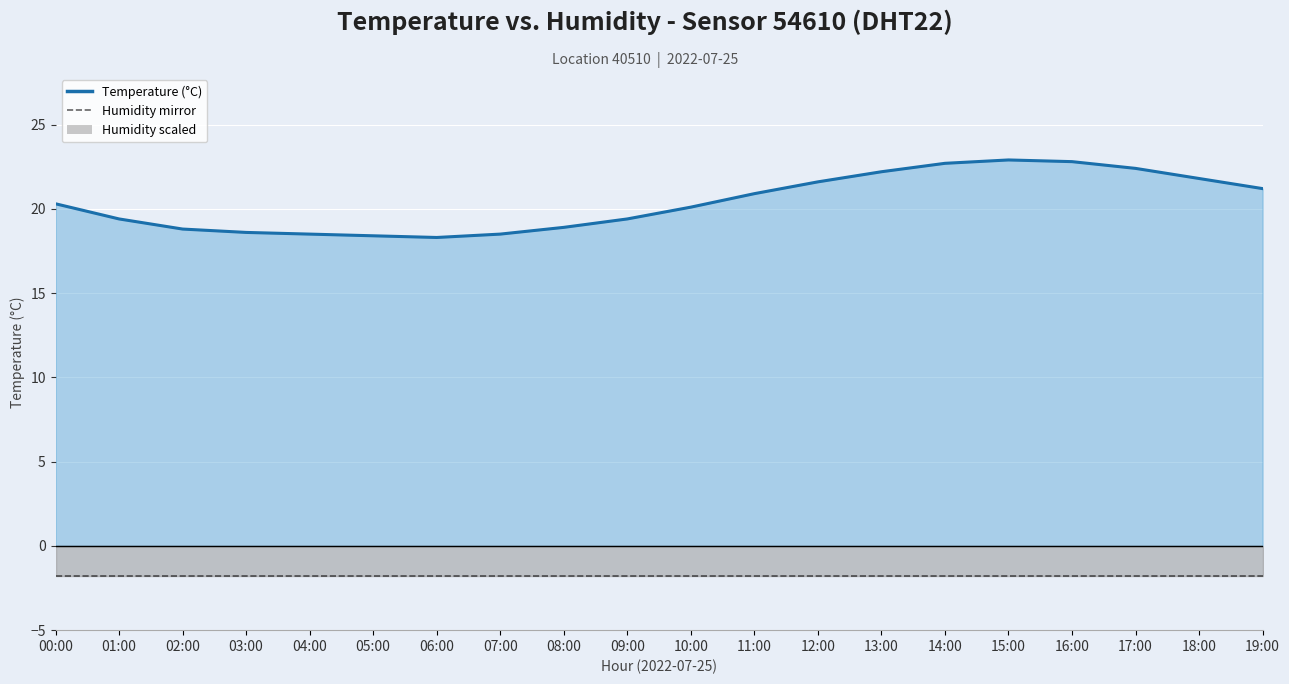

How many data points in temperature are less than 20?

9